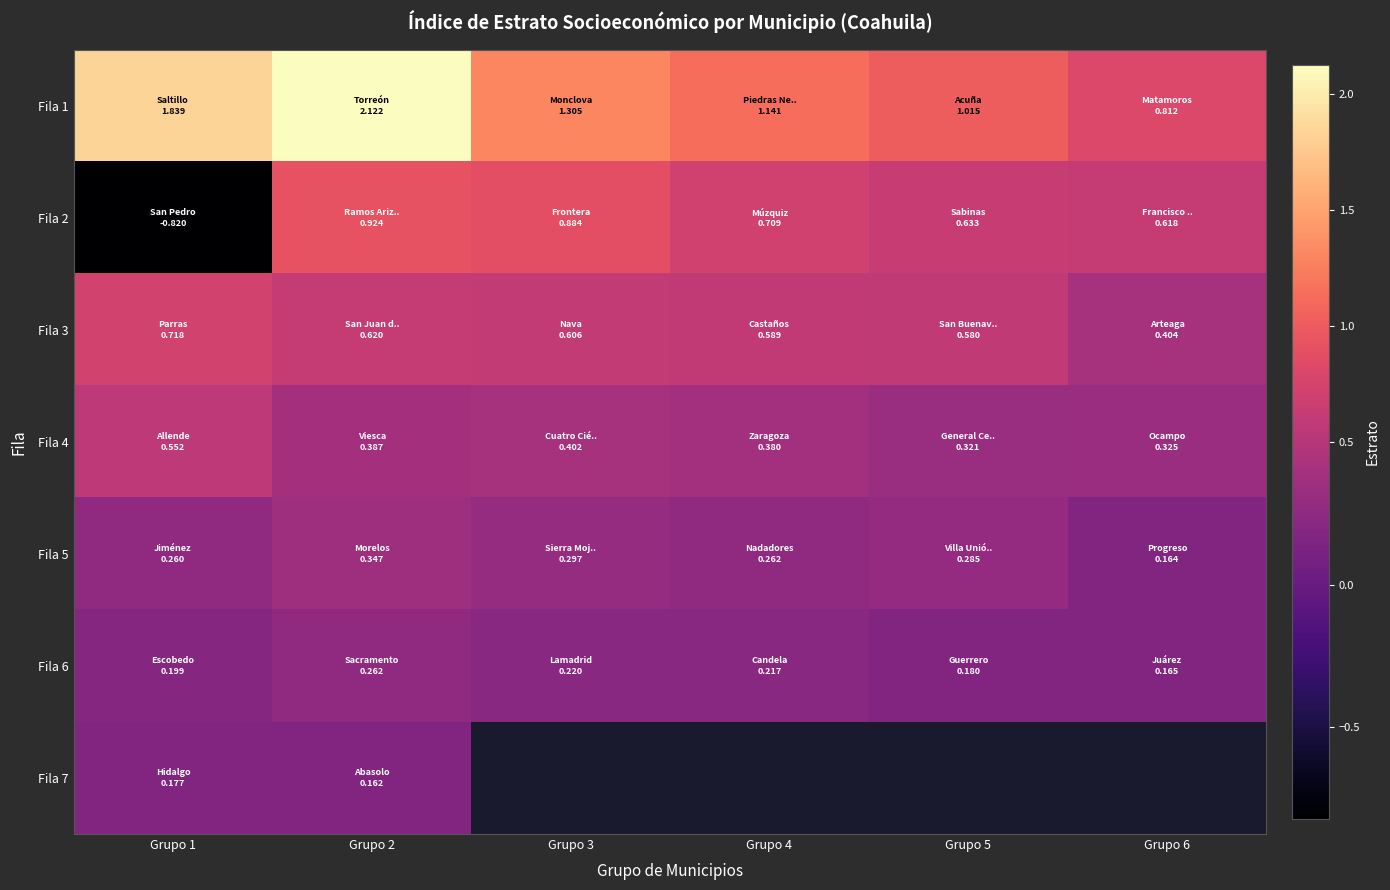

Is the value of Fila 6 at Grupo 4 greater than the value of Fila 4 at Grupo 3?

No